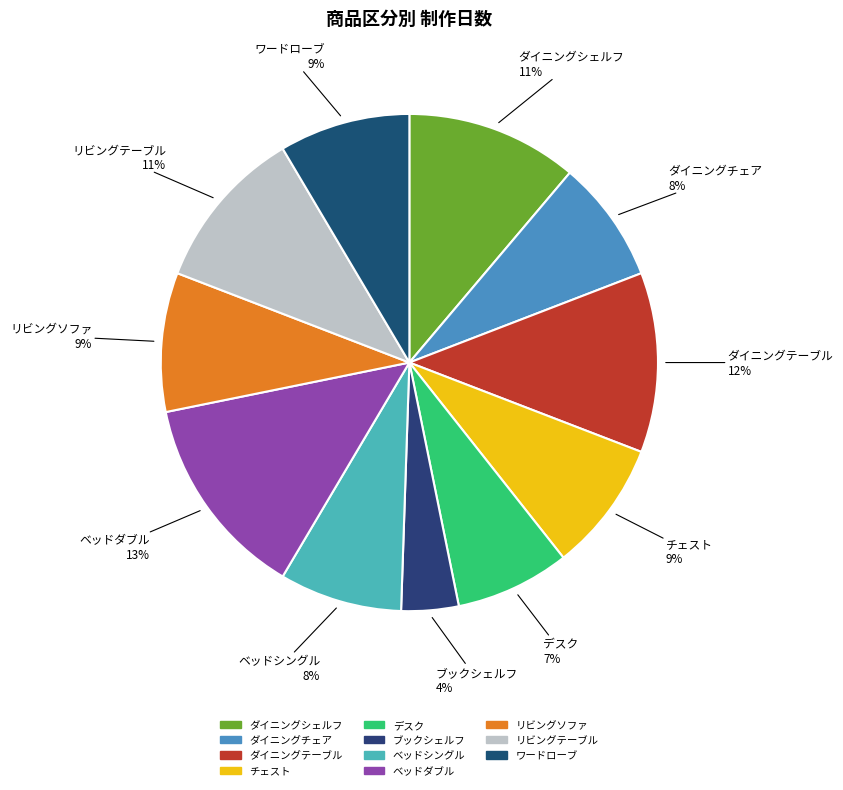

To the nearest percent, what portion does ブックシェルフ represent?

4%